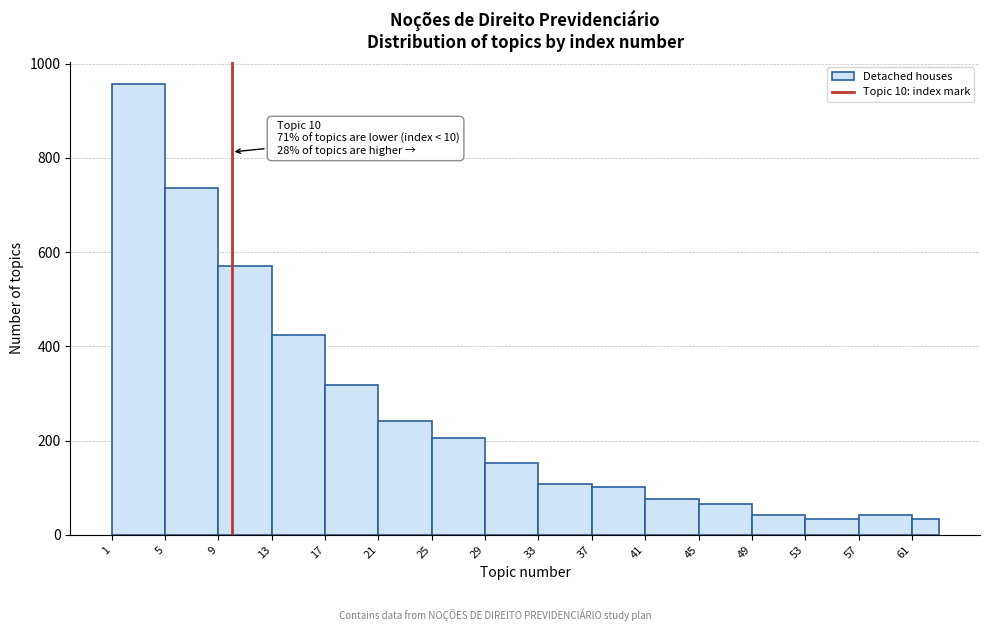

Over which range of the x-axis is the bar tallest?

1 to 5